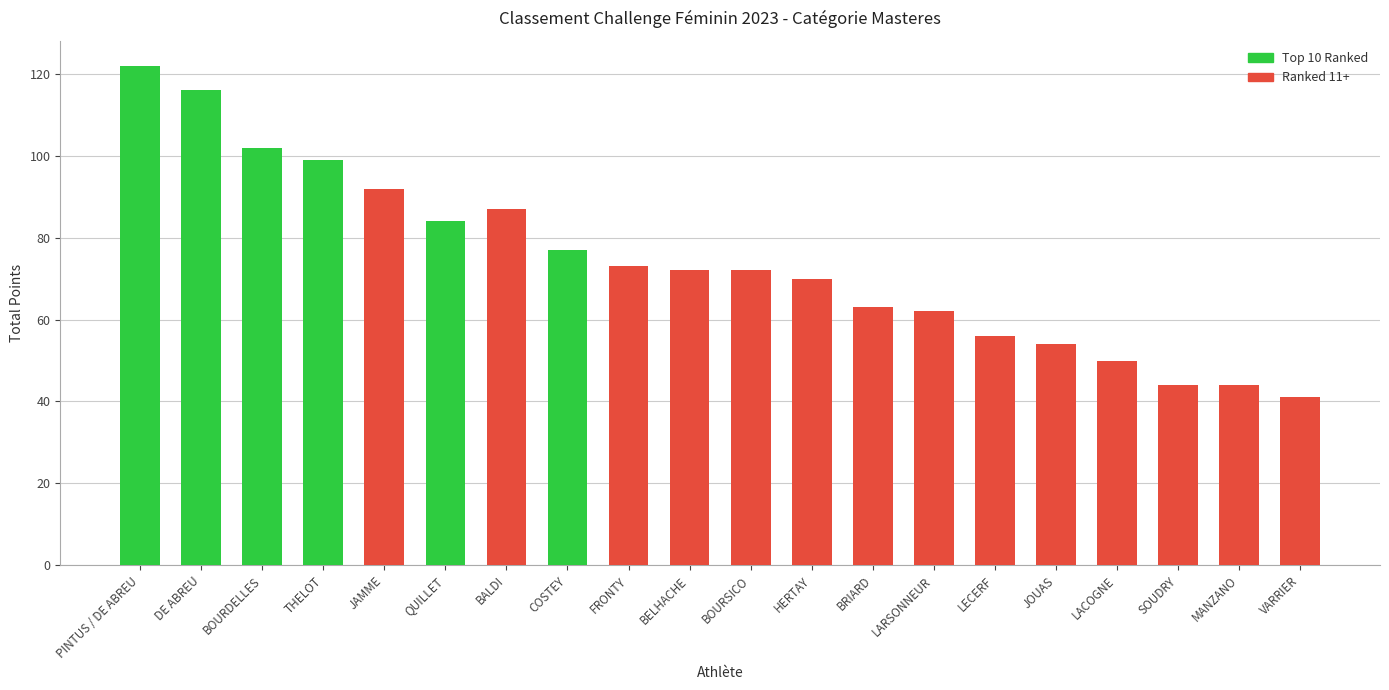

What position from the right is BOURDELLES?

18